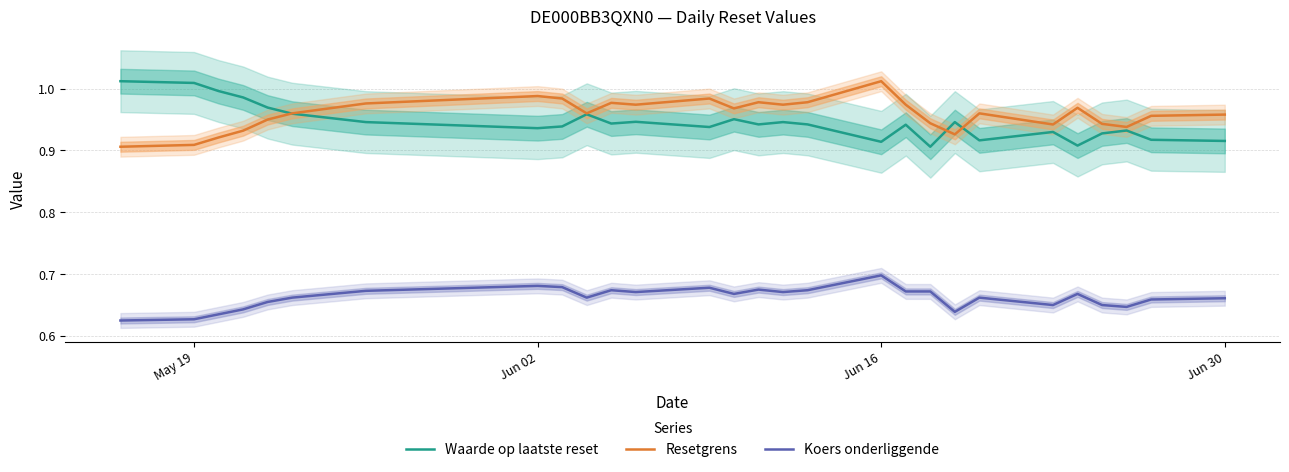

What is the difference between the maximum and minimum values in the Resetgrens series?

0.1